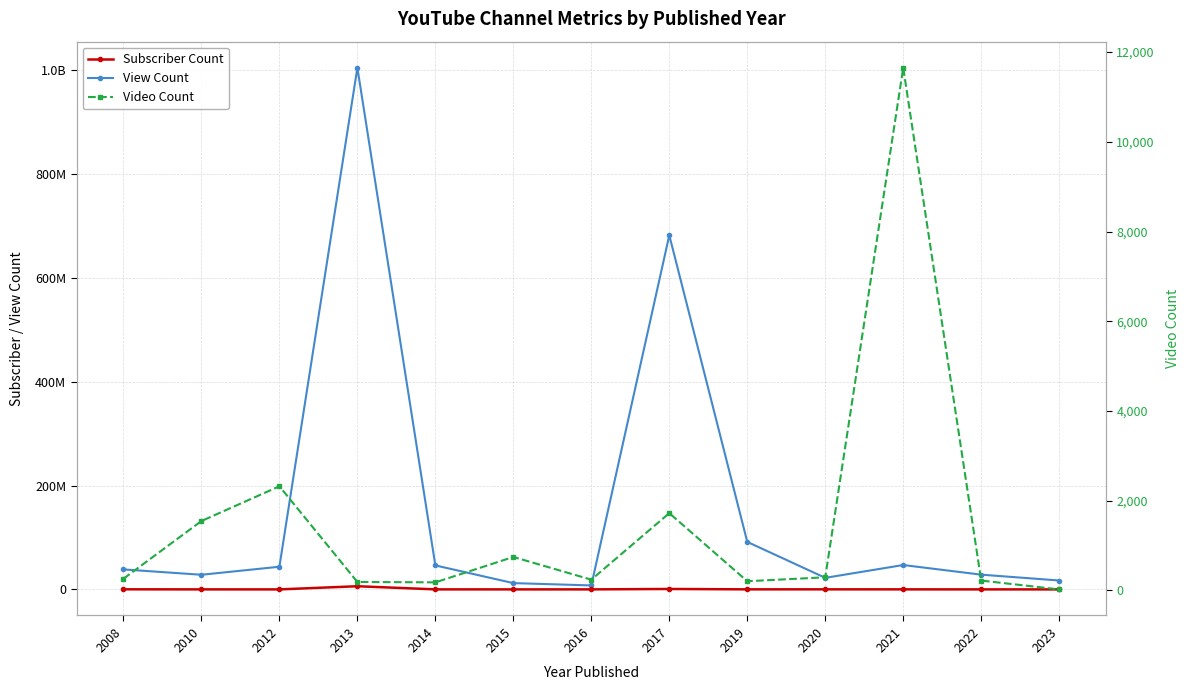

Is it true that View Count equals 48548926 at 2010?

False